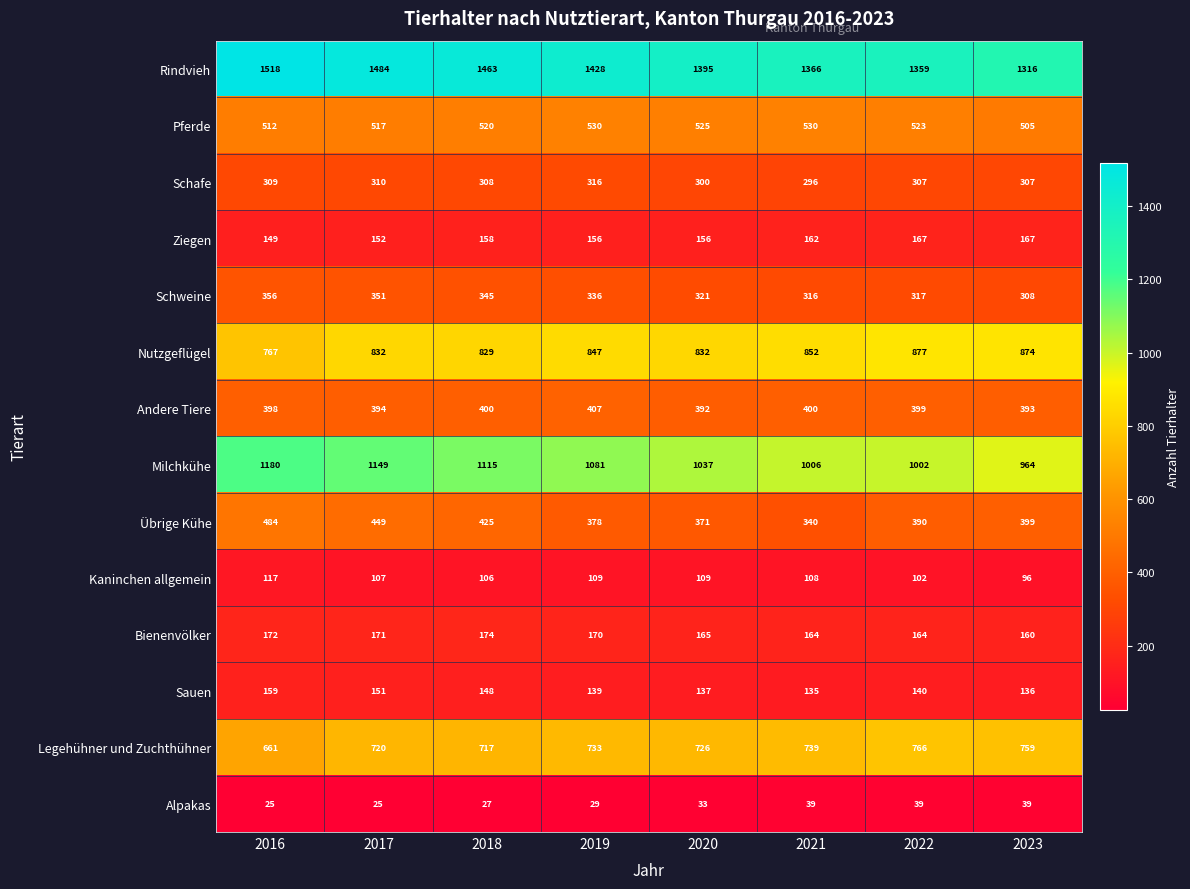

Which series has the largest total across all categories?

Rindvieh